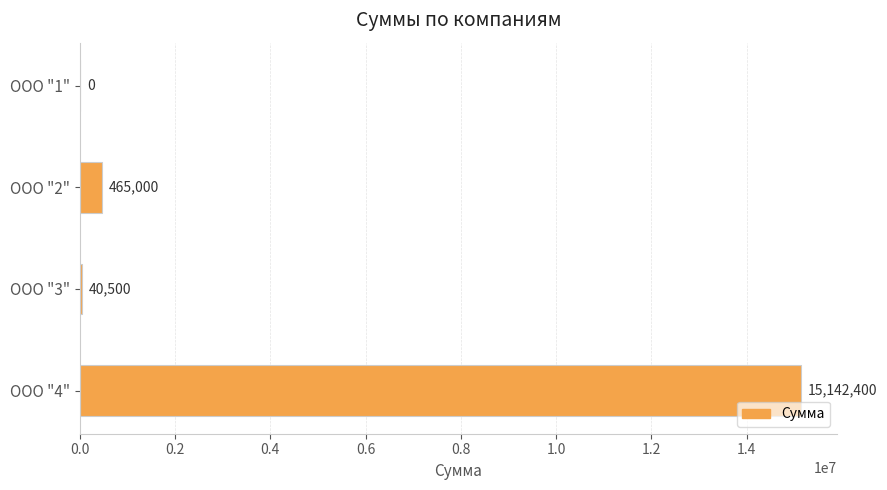

Between ООО "3" and ООО "4", which is larger?

ООО "4"